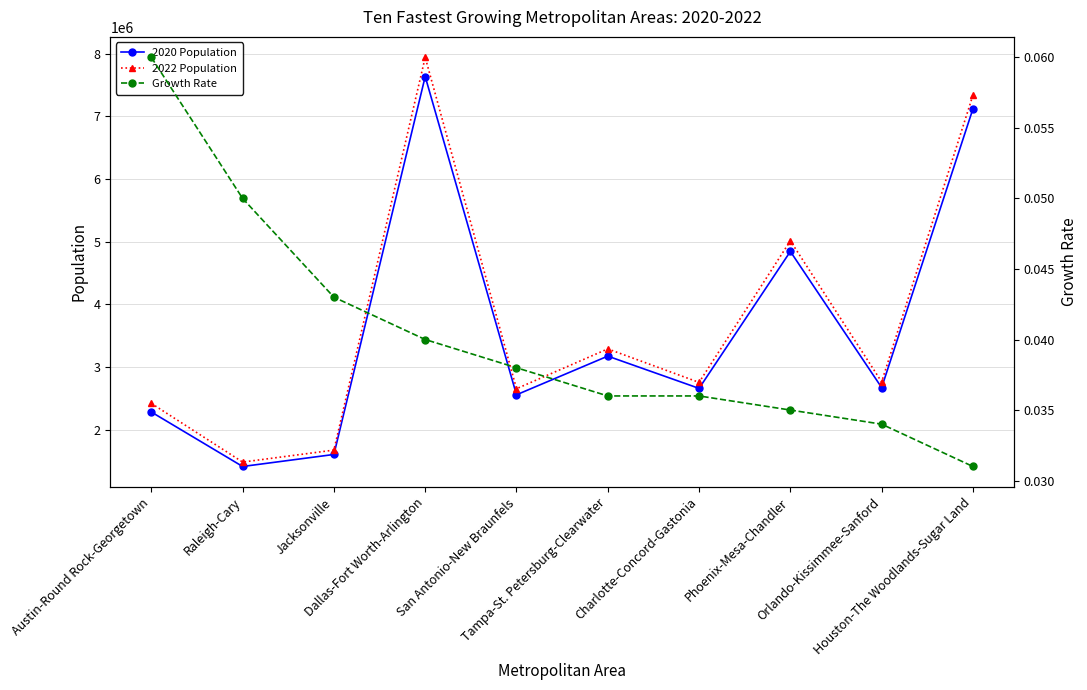

Reading left to right, list all the values displayed in this chart.

2020 Population: 2283371.0	1413982.0	1605848.0	7637387.0	2558143.0	3175275.0	2660329.0	4845832.0	2673376.0	7122240.0
2022 Population: 2421115.0	1484338.0	1675668.0	7943685.0	2655342.0	3290730.0	2756069.0	5015678.0	2764182.0	7340118.0
Growth Rate: 0.1	0.1	0.0	0.0	0.0	0.0	0.0	0.0	0.0	0.0